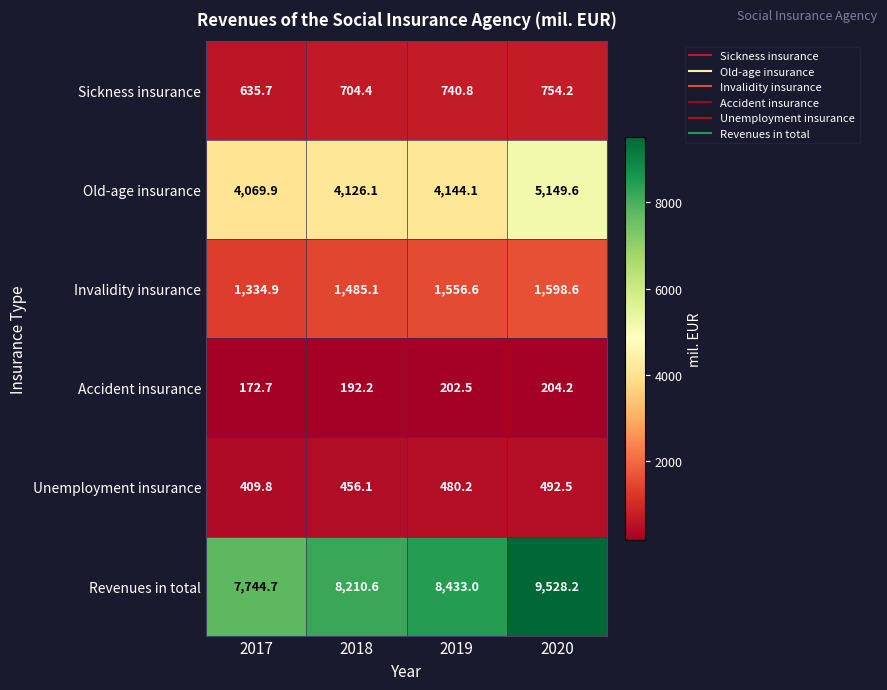

Read the Revenues in total value at 2019.

8433.0